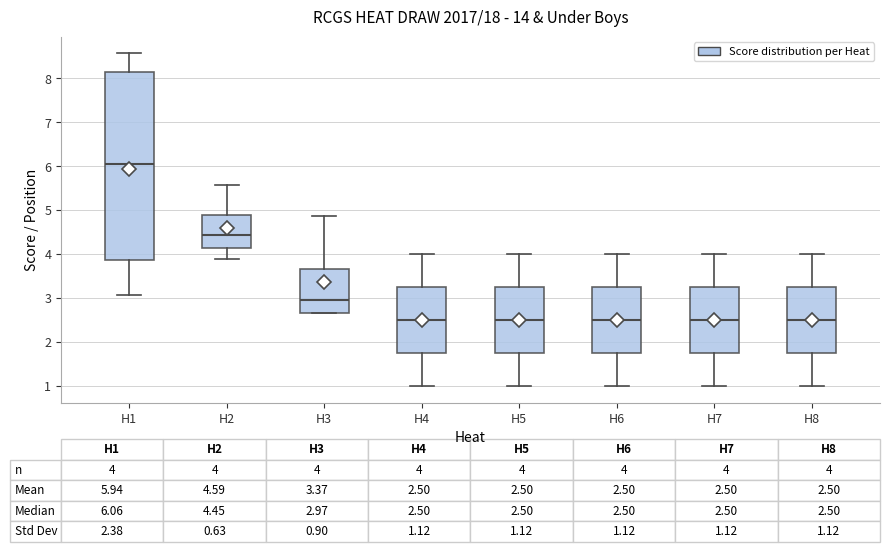

Comparing the boxes themselves (not the whiskers), which one is the tallest?

H1